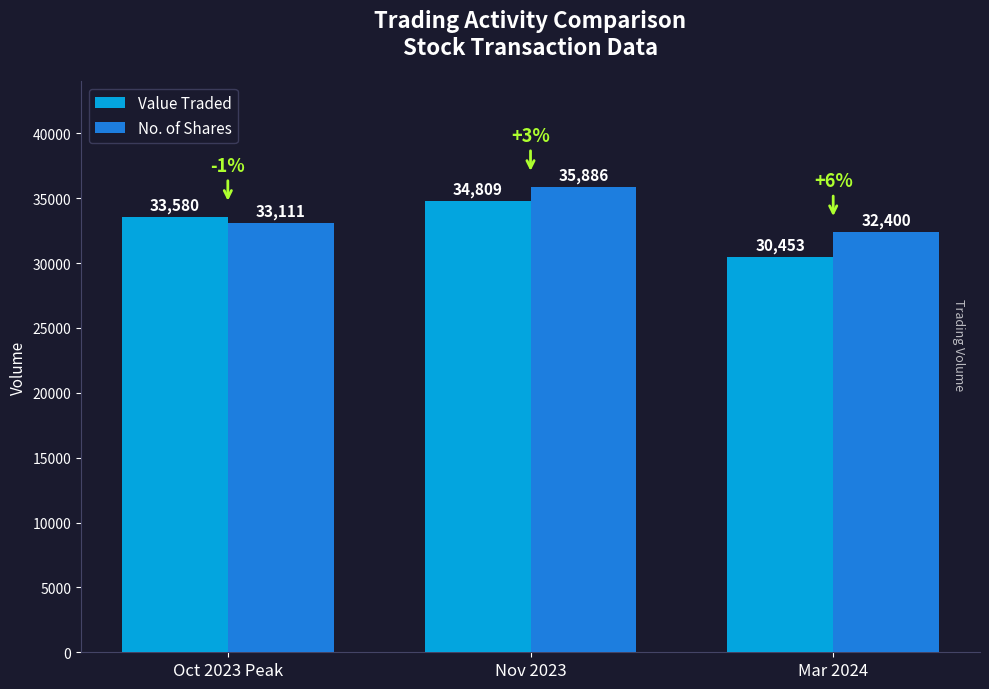

How many Value Traded values are between 30453 and 34809?

3